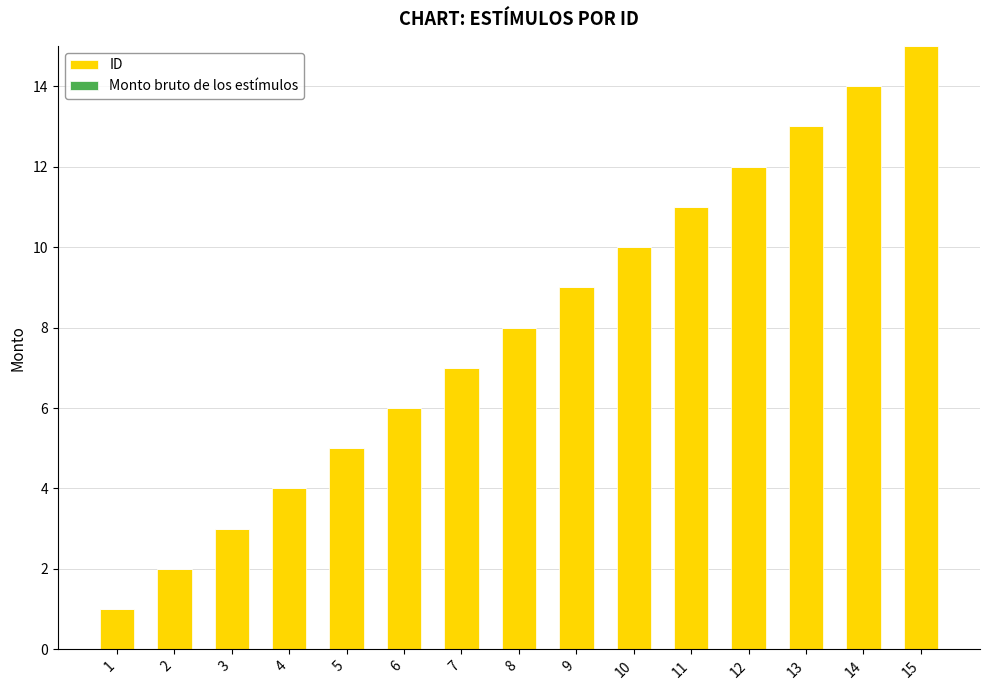

True or false: the data shows 14 at 10.

False